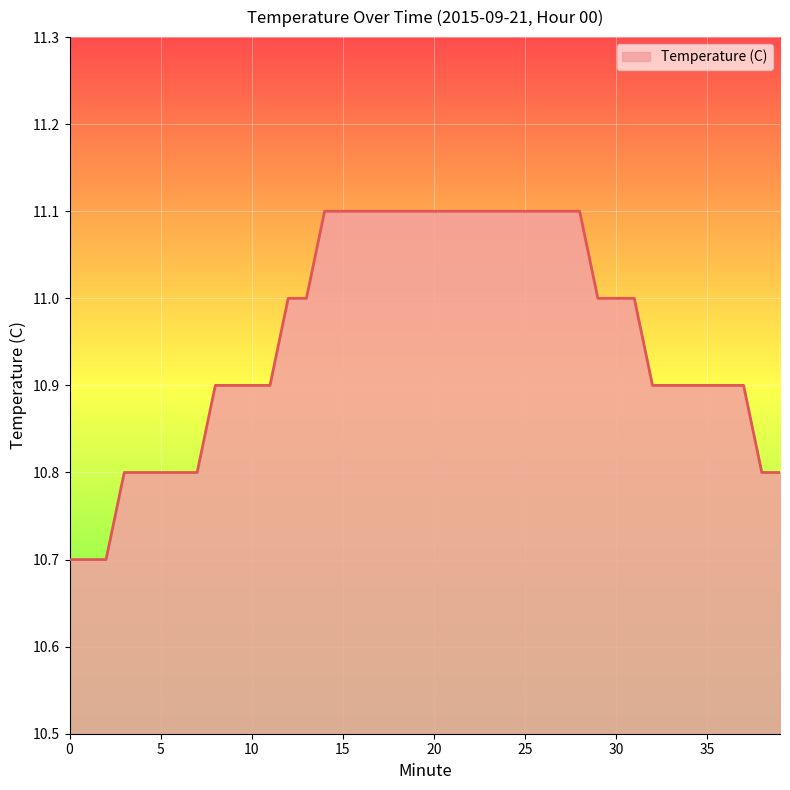

What is the maximum value shown in the chart?

11.1